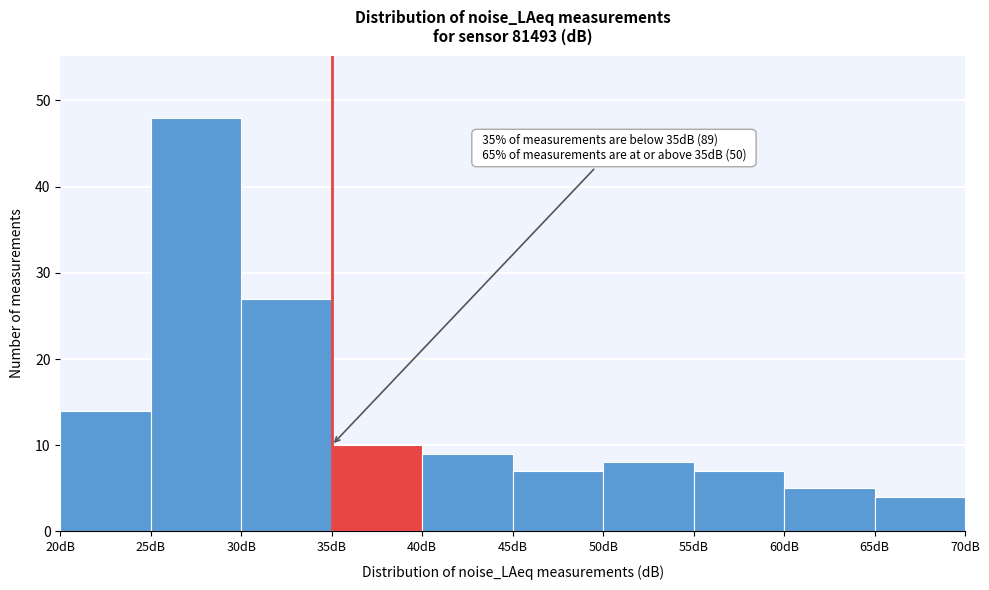

Which range on the x-axis has the tallest bar?

25 to 30